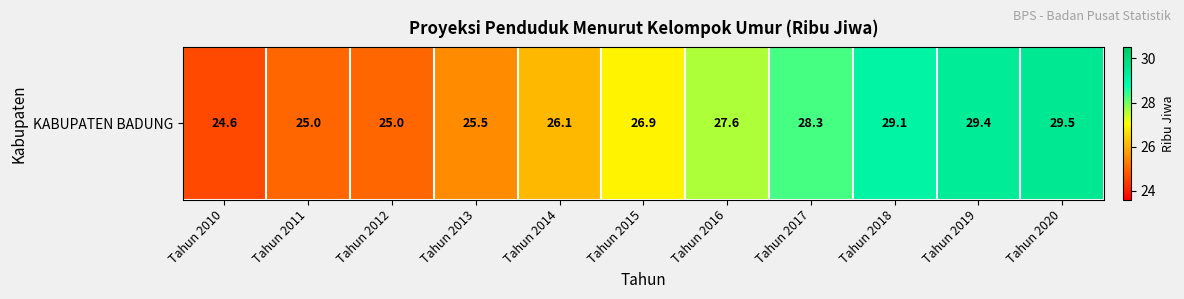

At which category does the chart reach its peak across all series?

Tahun 2020